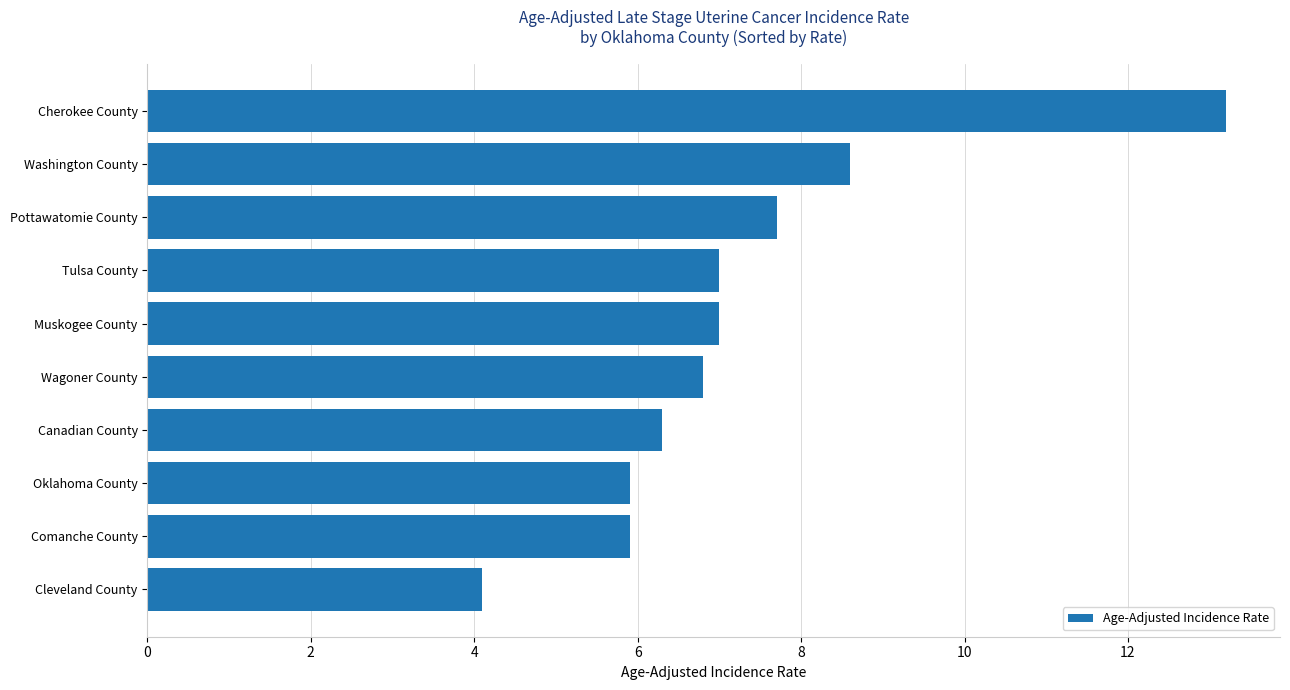

True or false: the data shows 6.8 at Wagoner County.

True